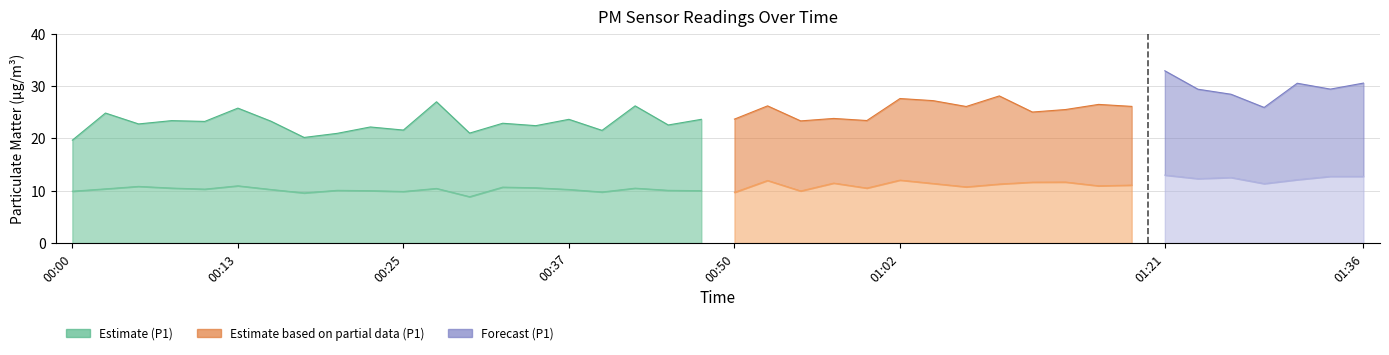

At how many categories does at least one series exceed 13?

40